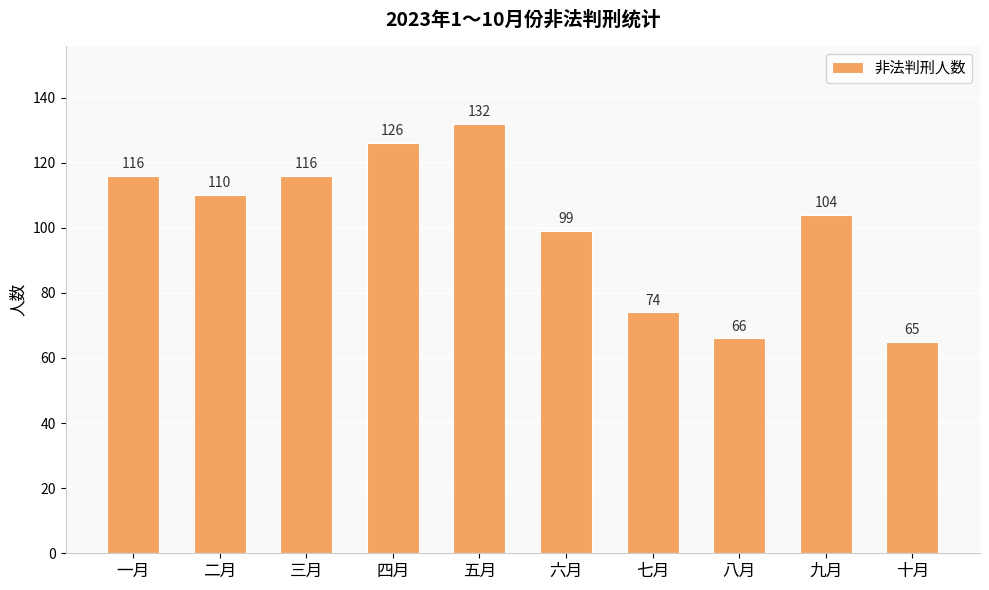

Reading left to right, what are all the values shown in this chart?

一月=116	二月=110	三月=116	四月=126	五月=132	六月=99	七月=74	八月=66	九月=104	十月=65